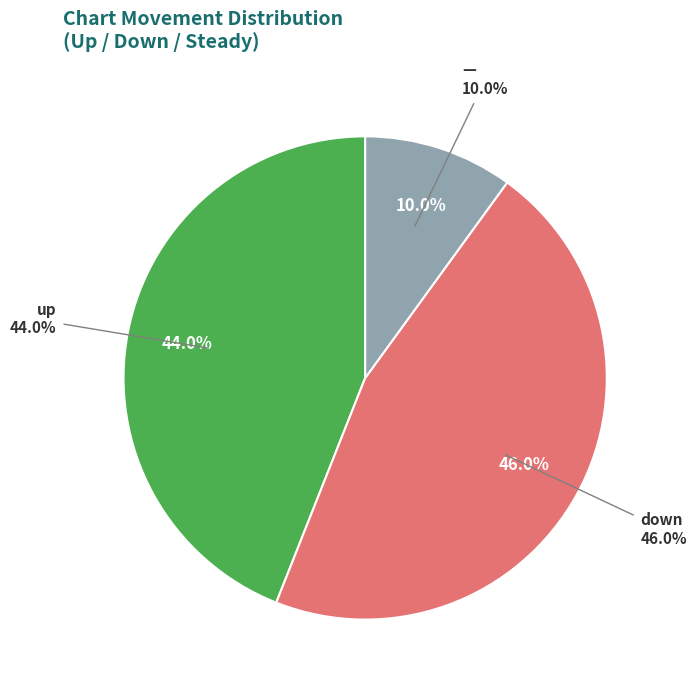

Is it true that down is 46% of the pie?

True